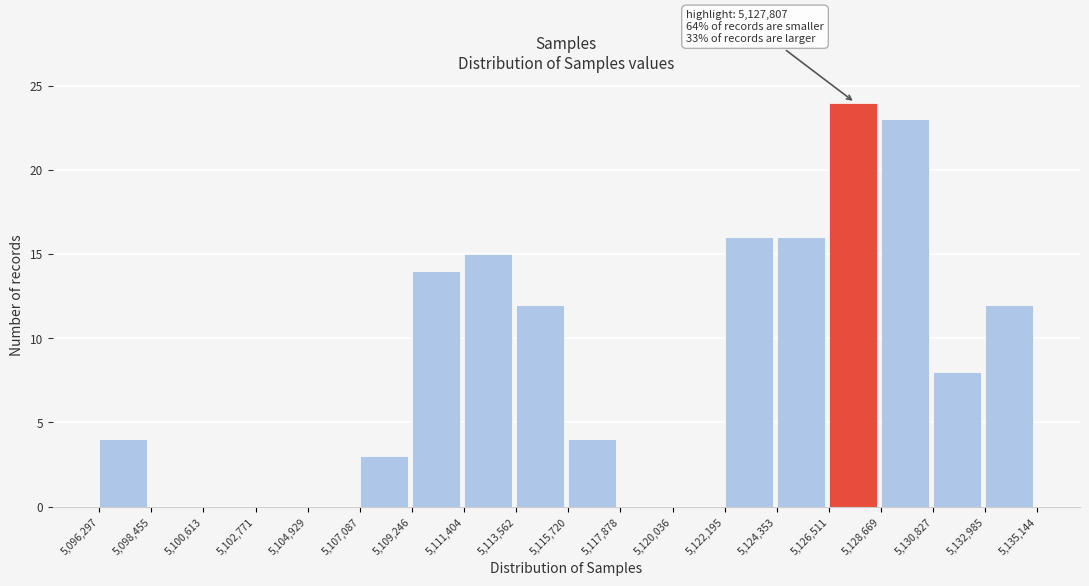

Which range on the x-axis has the tallest bar?

5,126,511 to 5,128,669